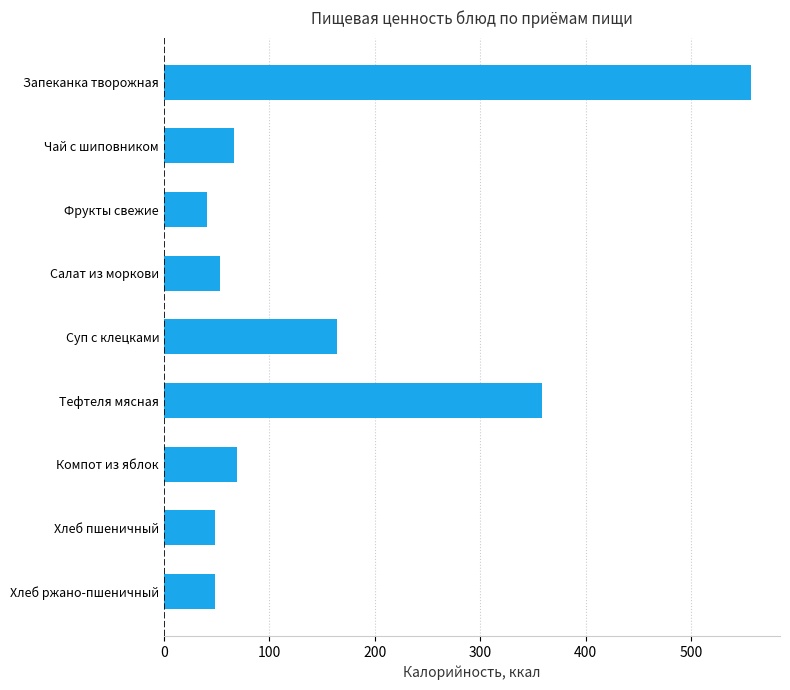

Count the number of values greater than 66.

5